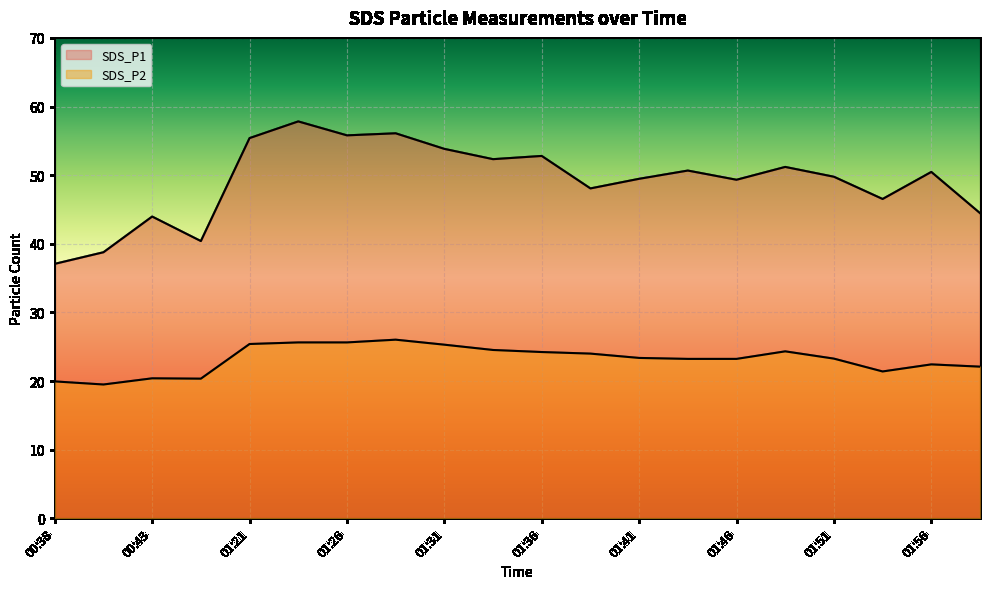

What is the sum of the SDS_P1 values at 01:31 and 01:21?

109.2